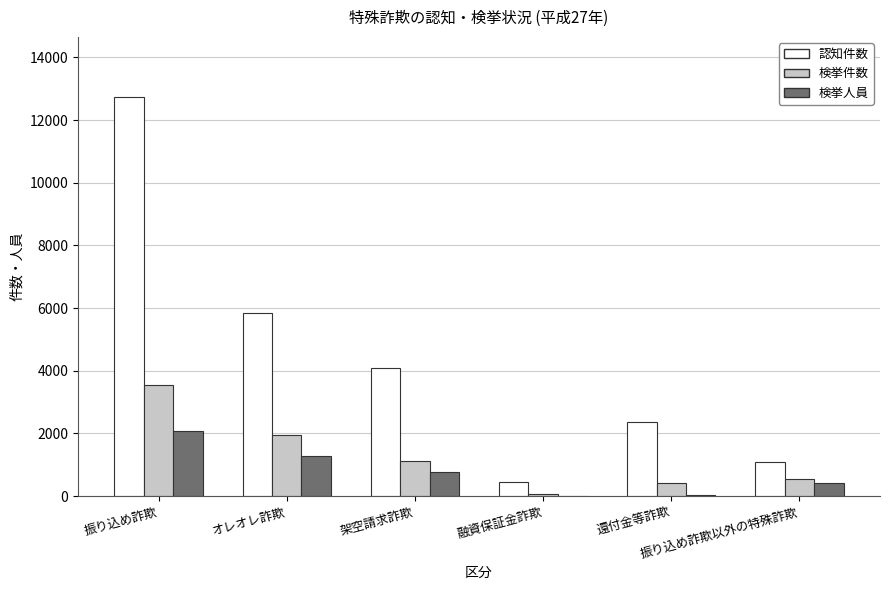

Which series has the largest total across all categories?

認知件数